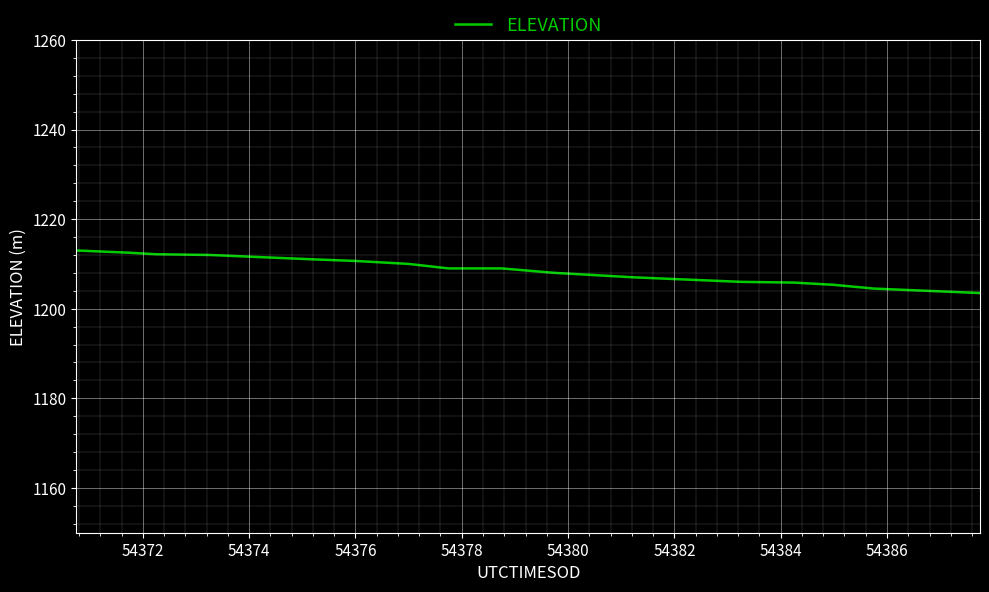

What is the smallest value displayed?

1203.5